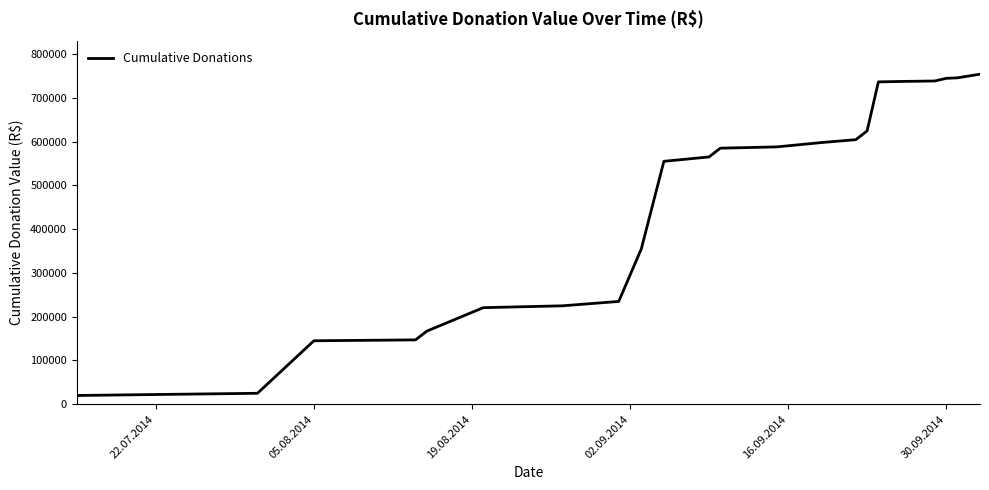

What is the difference between the maximum and minimum values?

734036.4